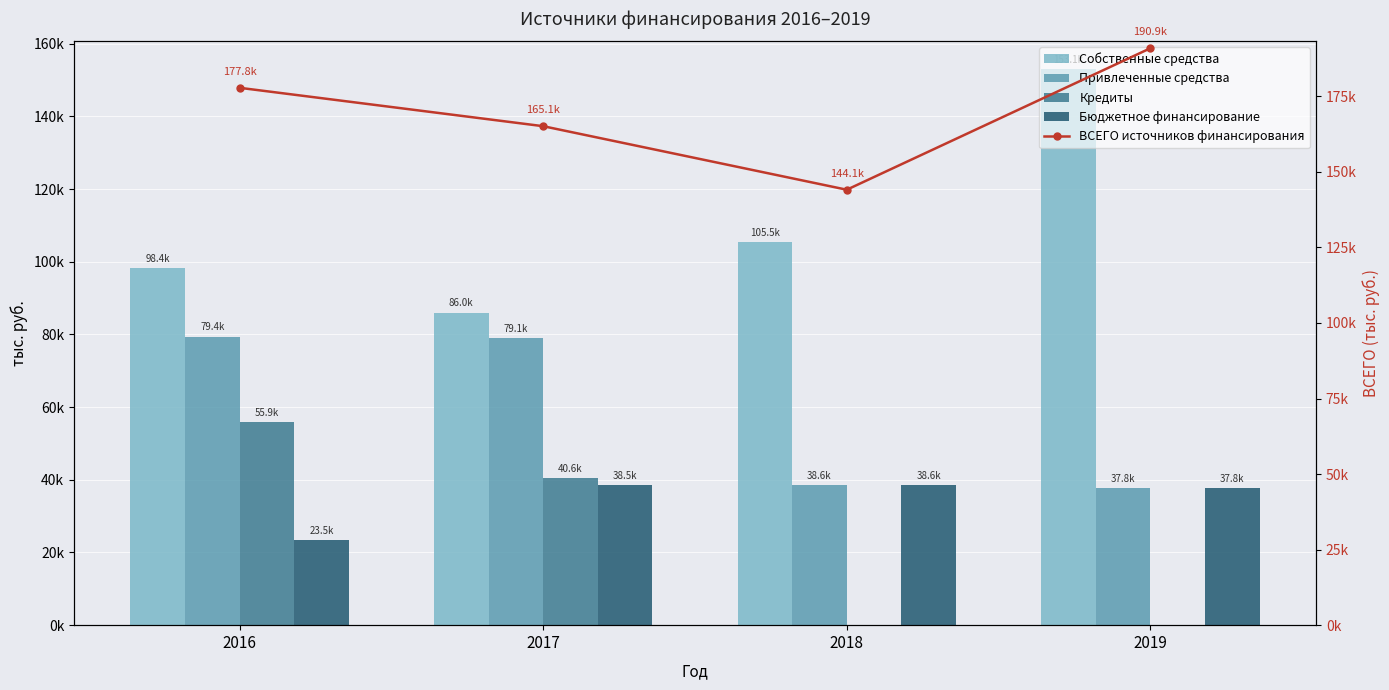

The ВСЕГО источников финансирования series shows 177804.3 at 2016. True or false?

True